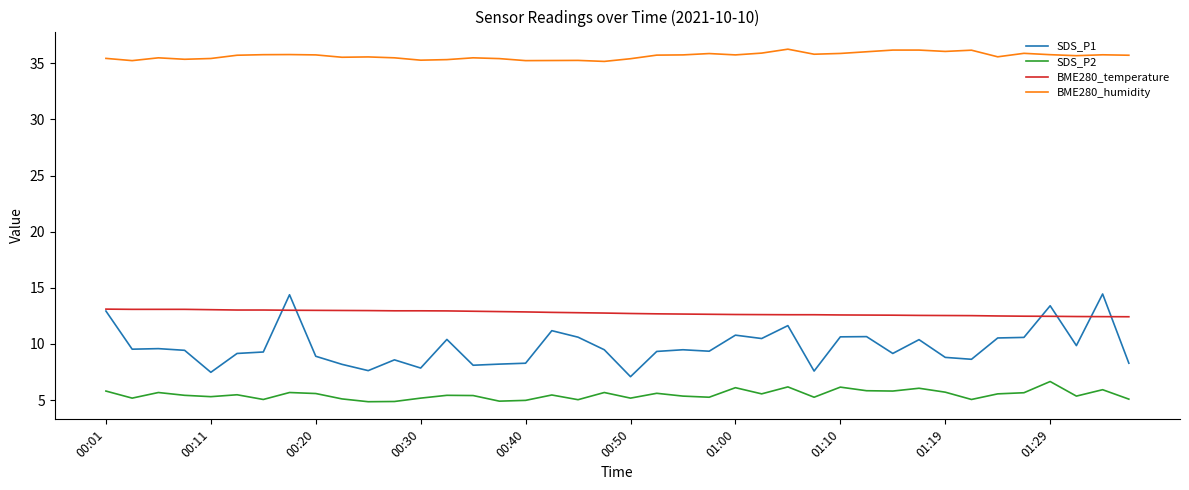

True or false: SDS_P2 and SDS_P1 intersect in this chart.

False